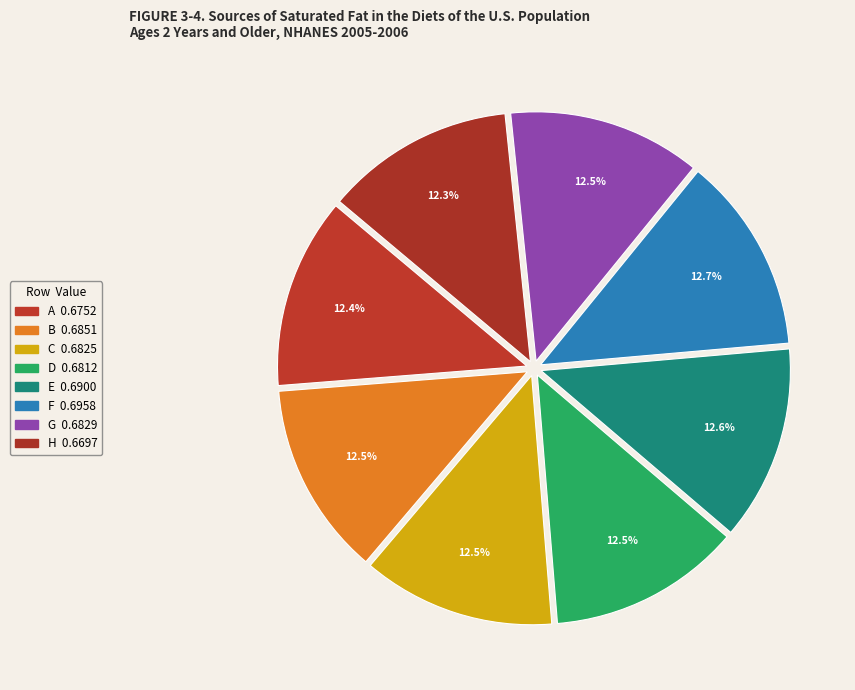

Rank the categories by value from highest to lowest.

F, E, B, G, C, D, A, H